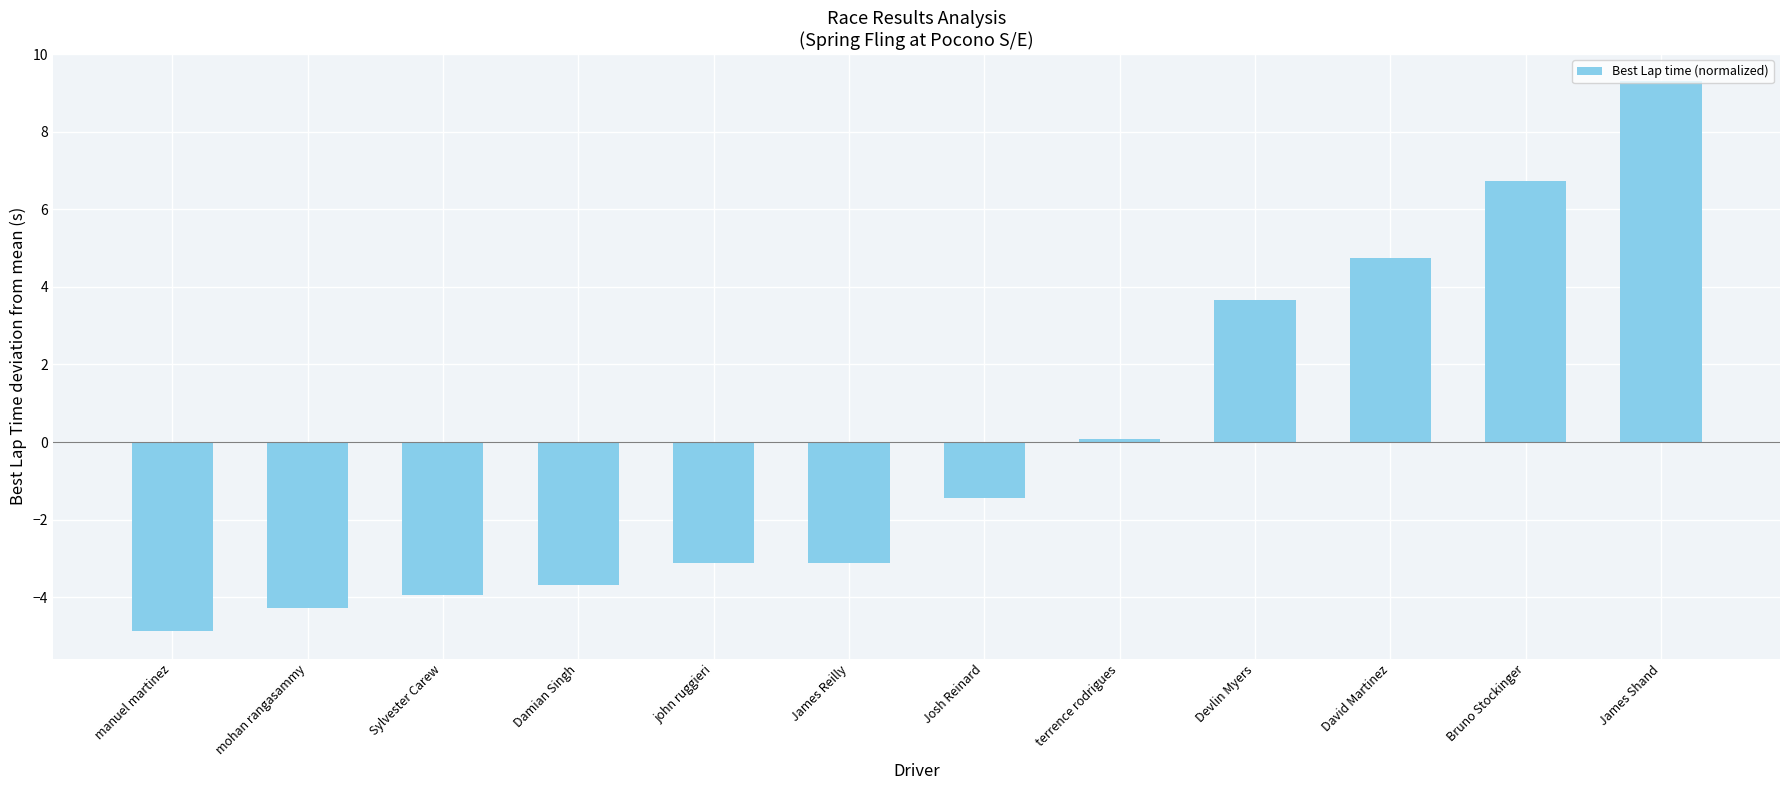

Reading right to left, transcribe all the data shown in this chart.

9.3	6.7	4.7	3.6	0.1	-1.4	-3.1	-3.1	-3.7	-4.0	-4.3	-4.9